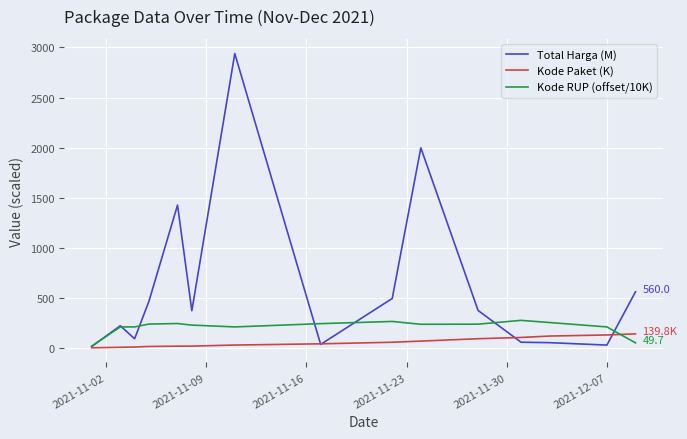

What is the maximum value for Total Harga (M)?

2939.0